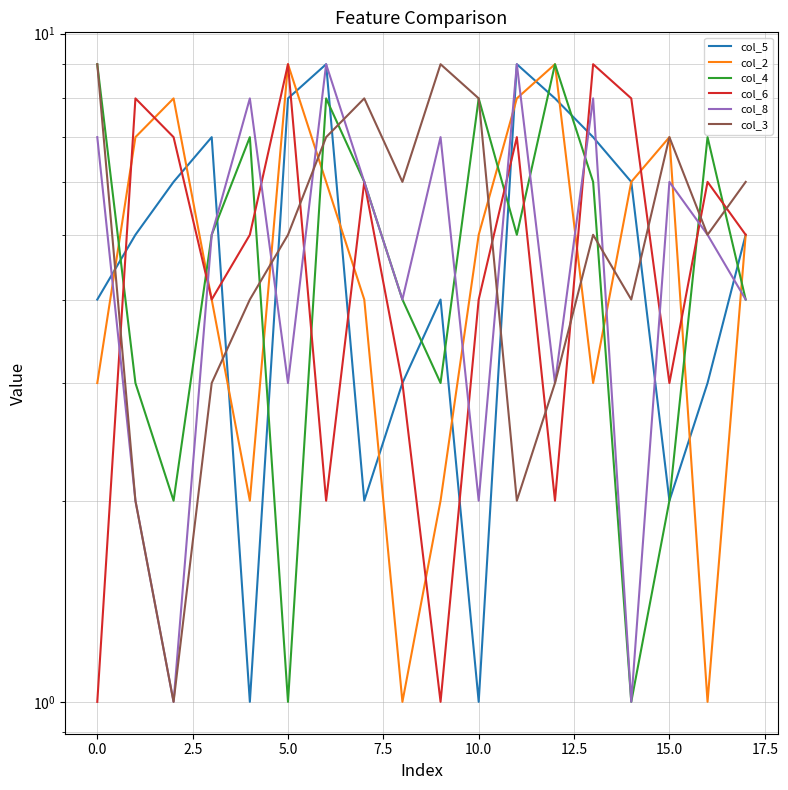

True or false: col_5 has more than 2 points higher than both neighbors.

True